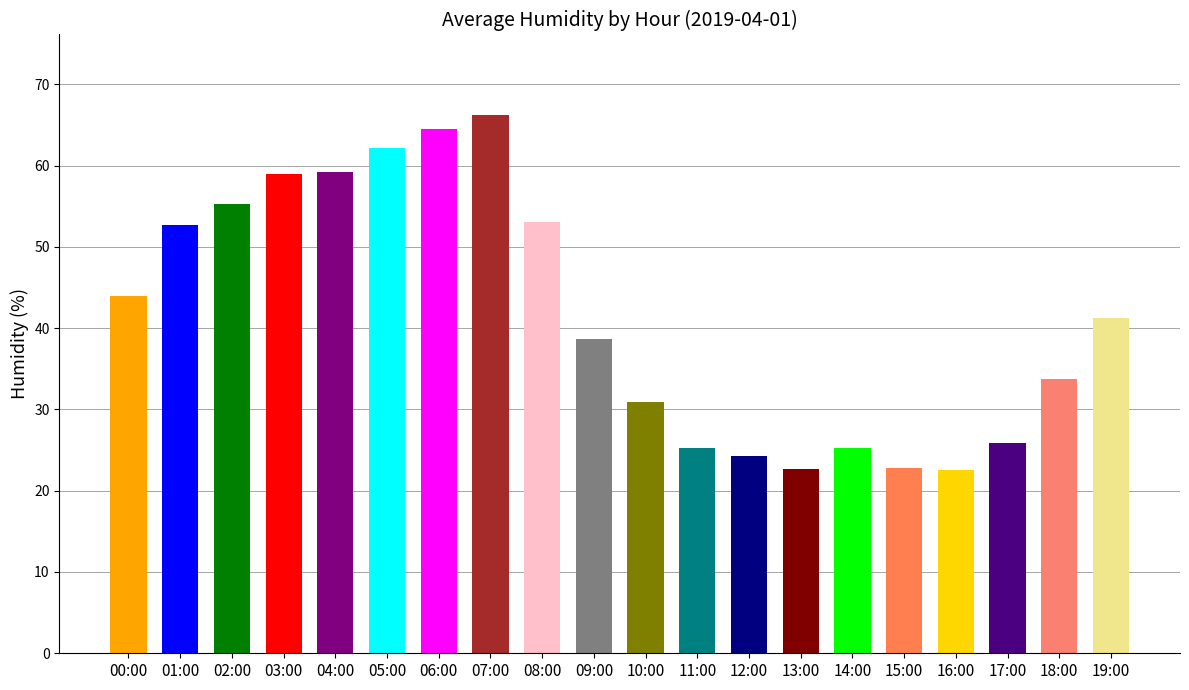

What is the ratio of the value at 13:00 to the value at 19:00?

0.6